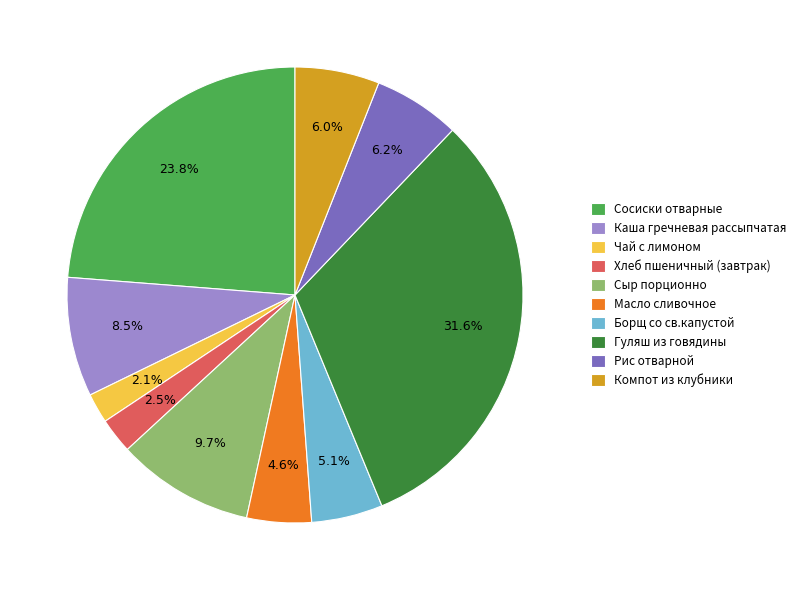

To the nearest percent, what is the difference between the Хлеб пшеничный (завтрак) and Сосиски отварные slice percentages?

21%